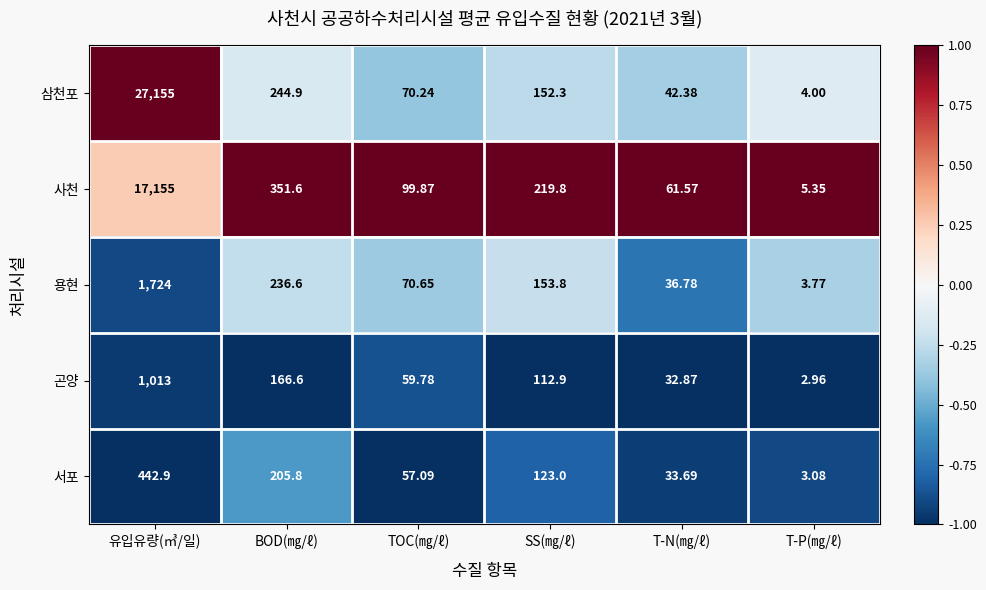

Which series changed the most between BOD(㎎/ℓ) and SS(㎎/ℓ)?

사천